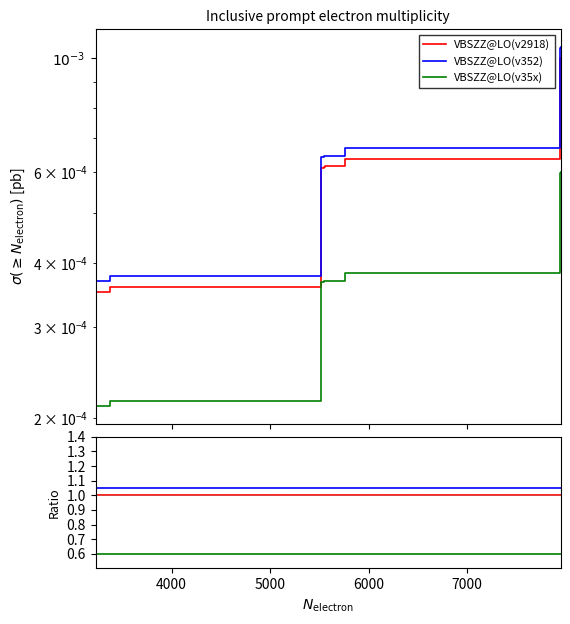

What is the minimum value for VBSZZ@LO(v352)?

1.1